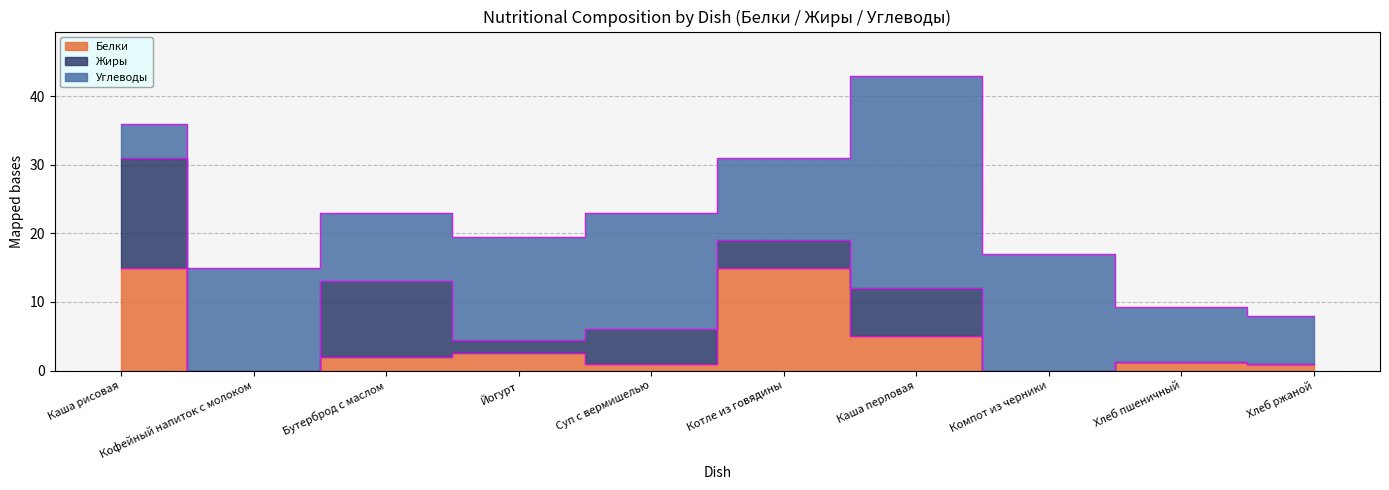

Is the value of Белки at Компот из черники greater than the value of Жиры at Кофейный напиток с молоком?

No